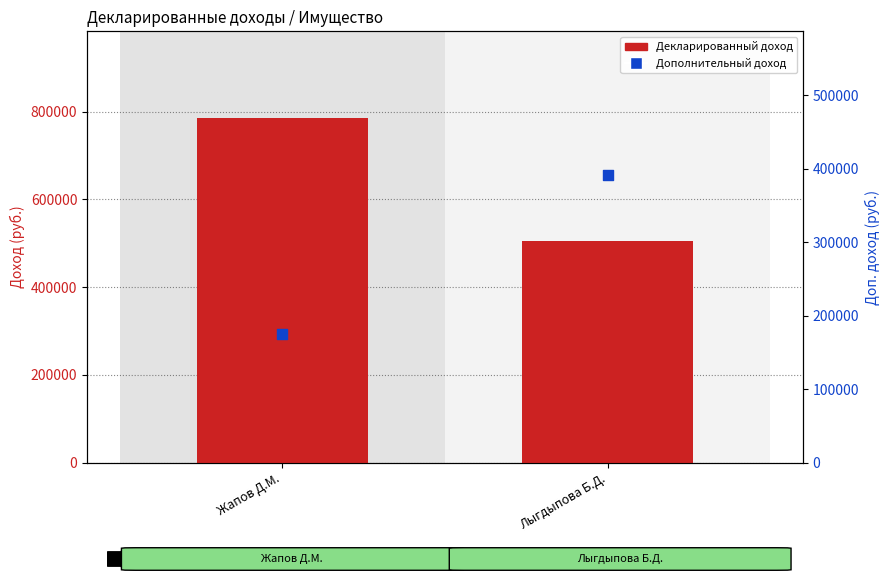

What are all the series names shown in the legend?

Декларированный доход, Дополнительный доход